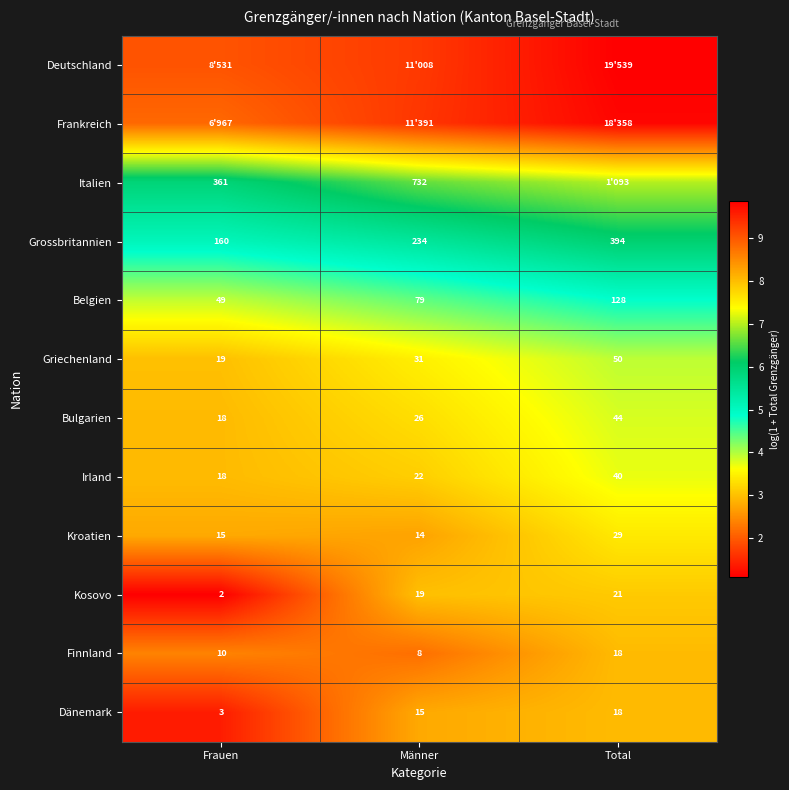

Is the value of Grossbritannien at Frauen greater than the value of Dänemark at Männer?

Yes